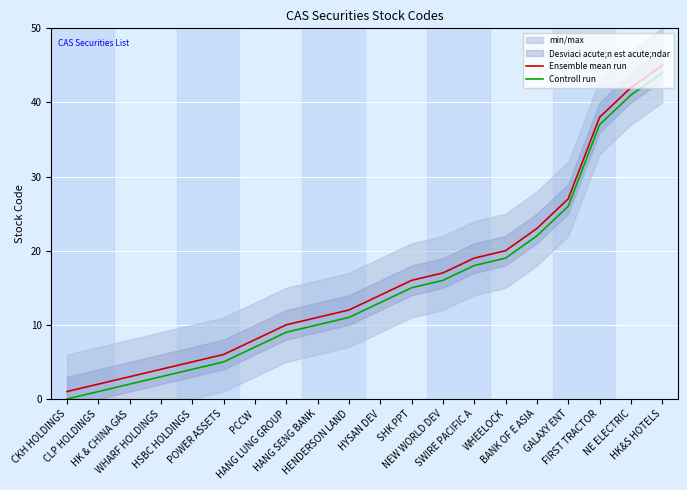

What is the label of the 13th point from the left?

NEW WORLD DEV